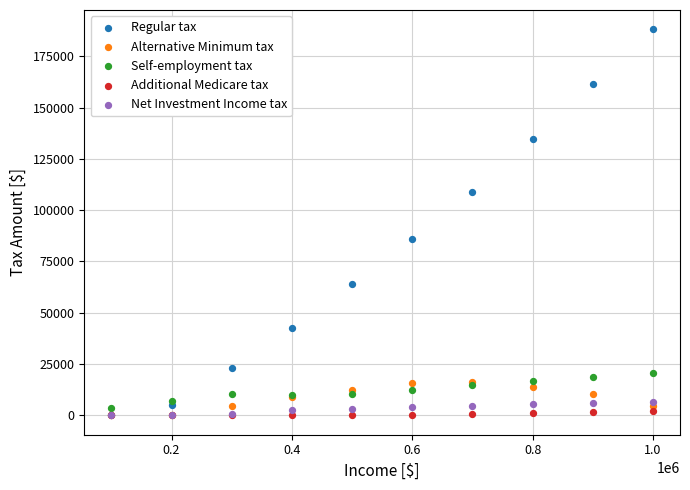

What are all the series names shown in the legend?

Regular tax, Alternative Minimum tax, Self-employment tax, Additional Medicare tax, Net Investment Income tax